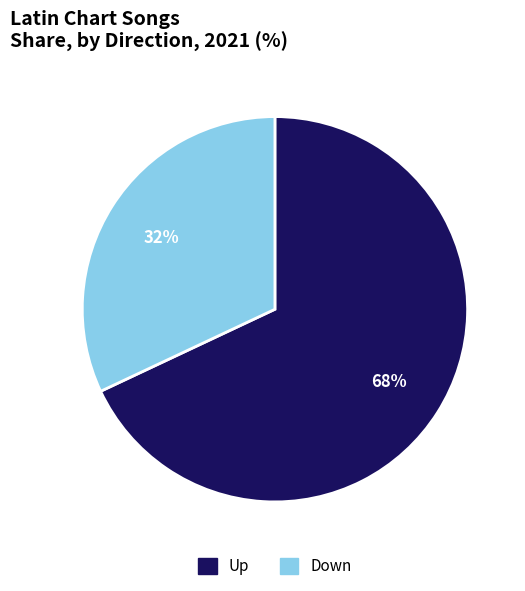

Between Down and Up, which is larger?

Up